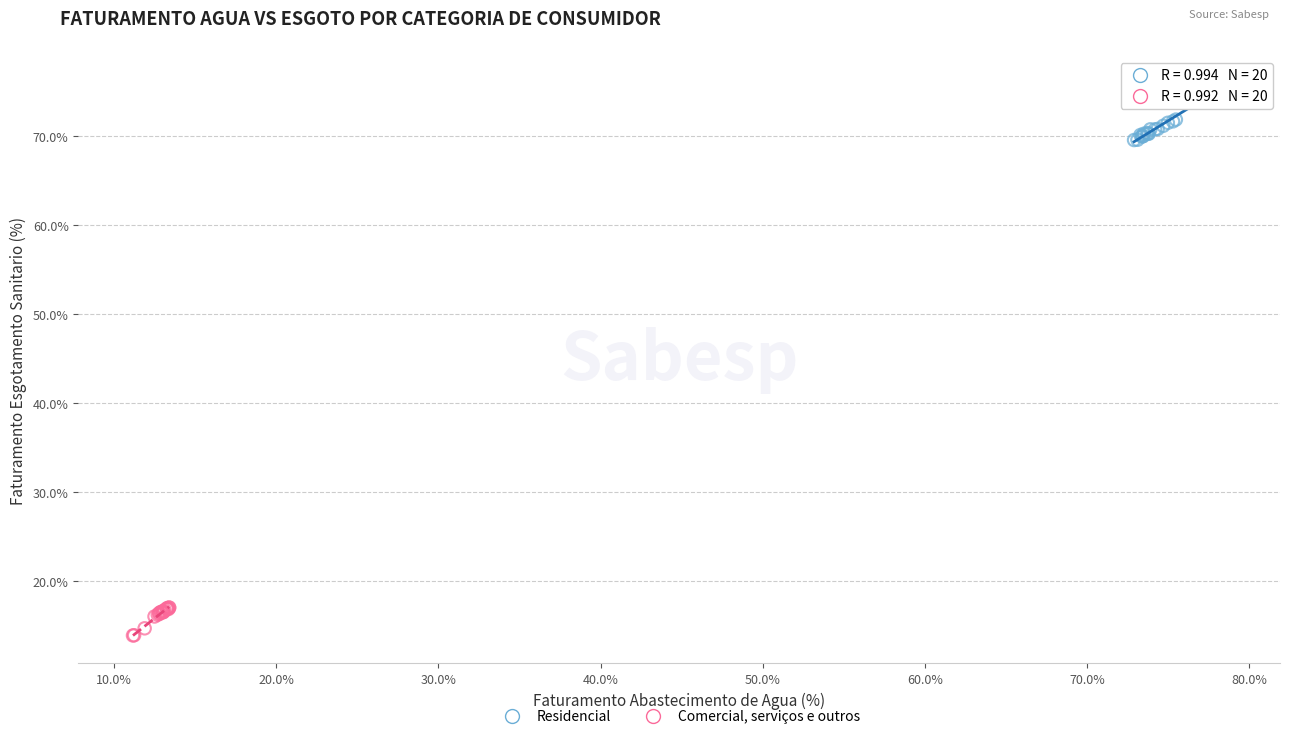

Which series contains the lowest Y value?

Comercial, serviços e outros